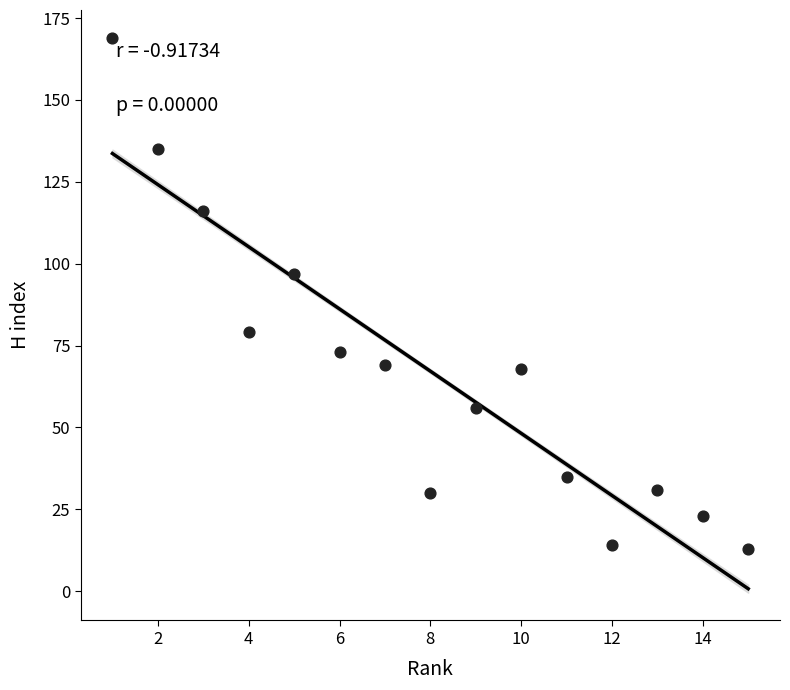

What Y value in the scatter plot is closest to 91?

97